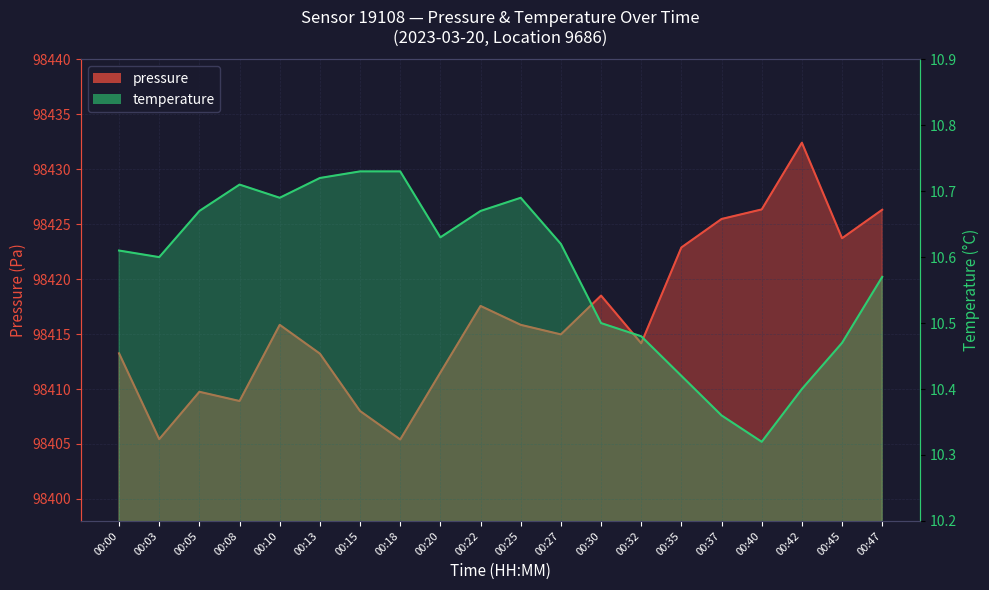

At which category does temperature reach its first local peak?

00:08